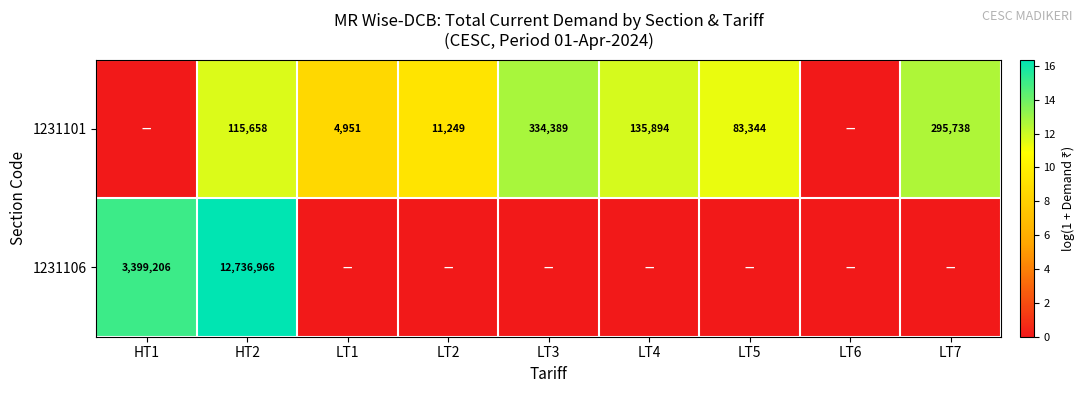

Is it true that 1231101 equals 83344 at LT5?

True